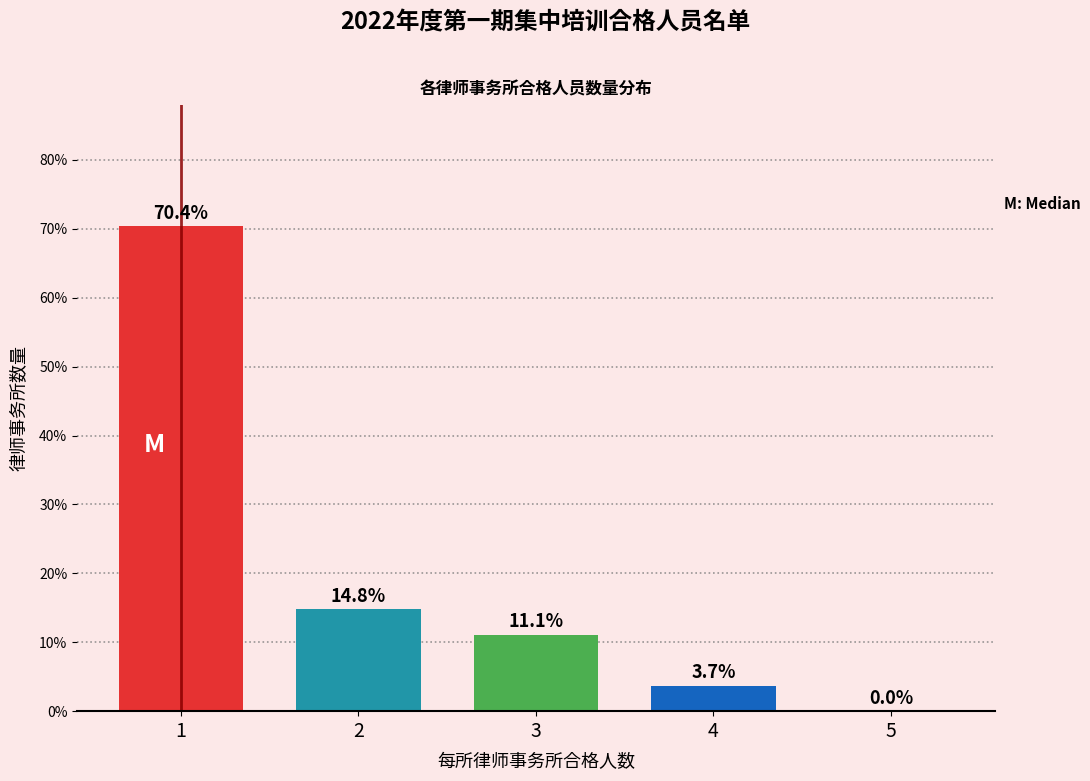

Reading right to left, transcribe all the data shown in this chart.

5=0.0	4=3.7	3=11.1	2=14.8	1=70.4